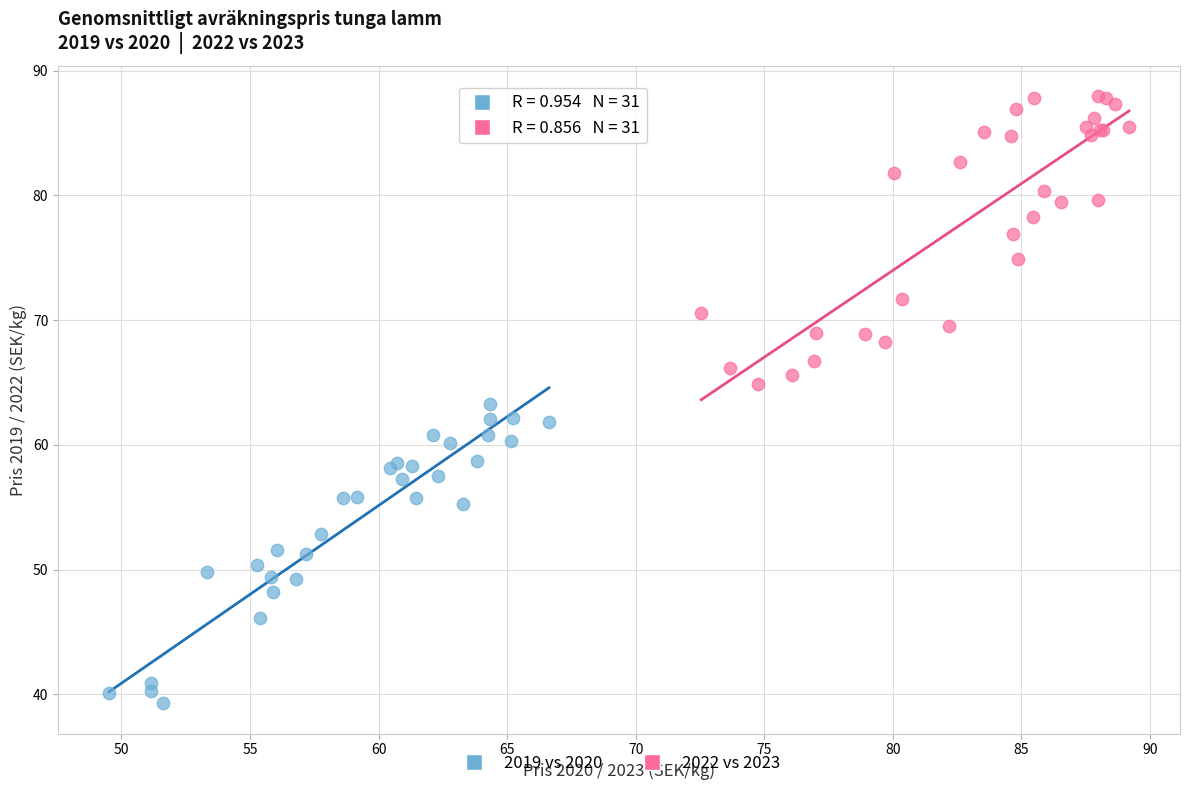

Which series reaches the maximum Y coordinate?

2022 vs 2023